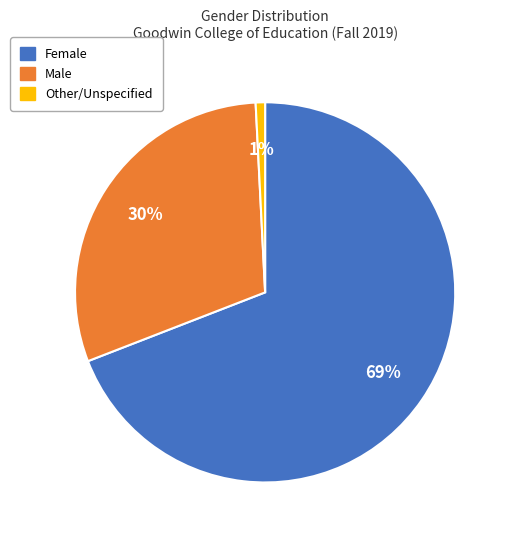

Is there any slice that represents more than half of the pie?

Yes